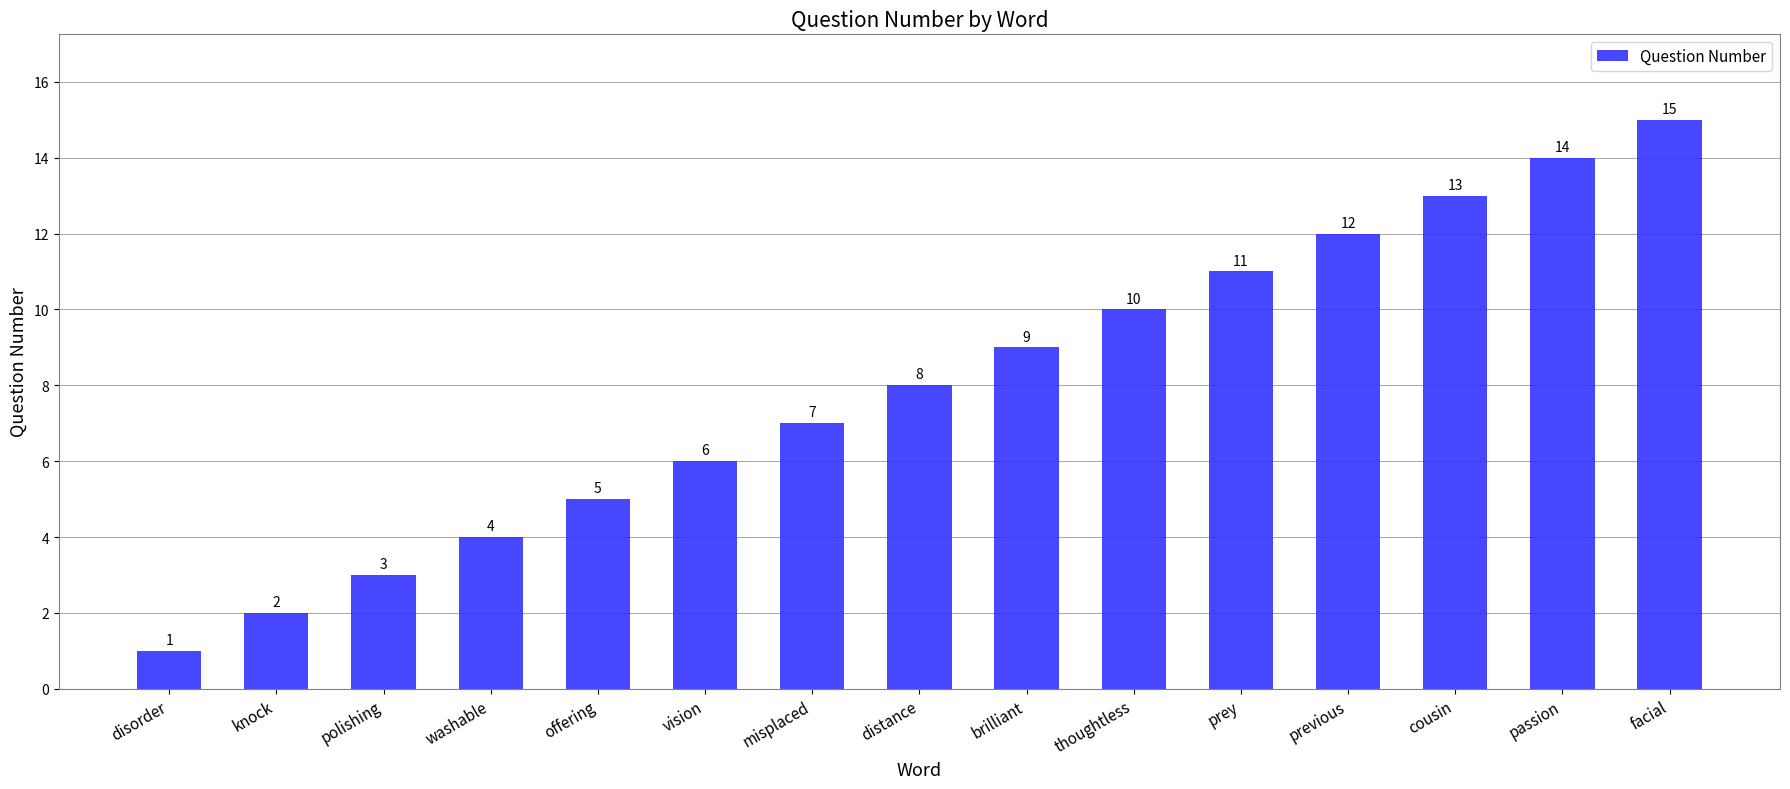

Which label corresponds to the smallest value in the chart?

disorder